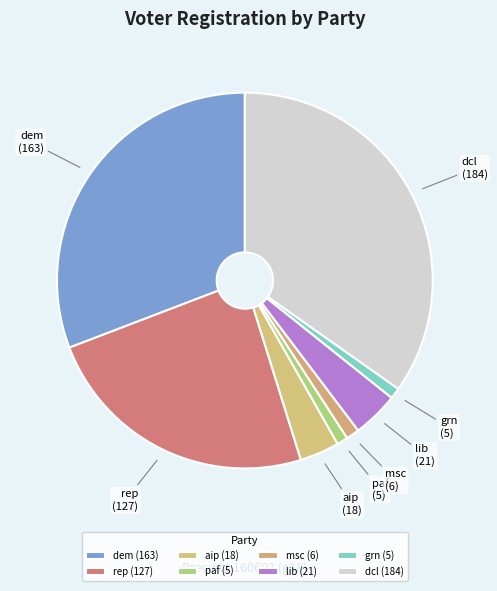

Count the number of slices in the pie.

8